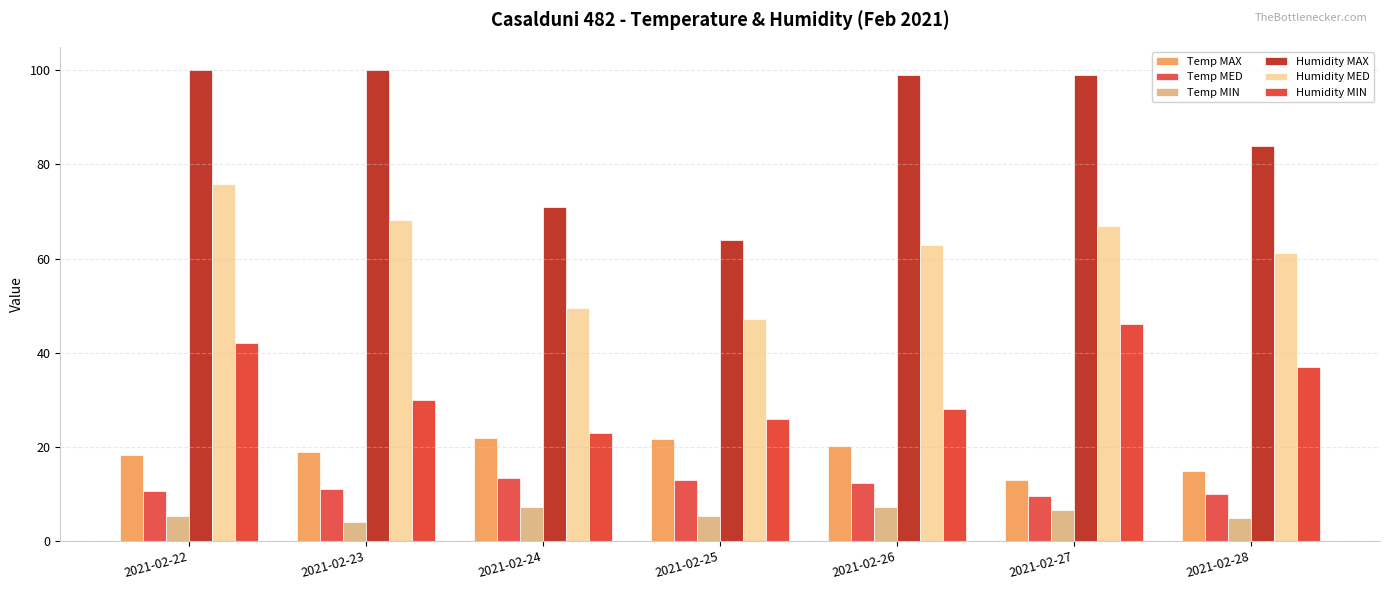

Which has a higher value, 2021-02-25 or 2021-02-24?

2021-02-24